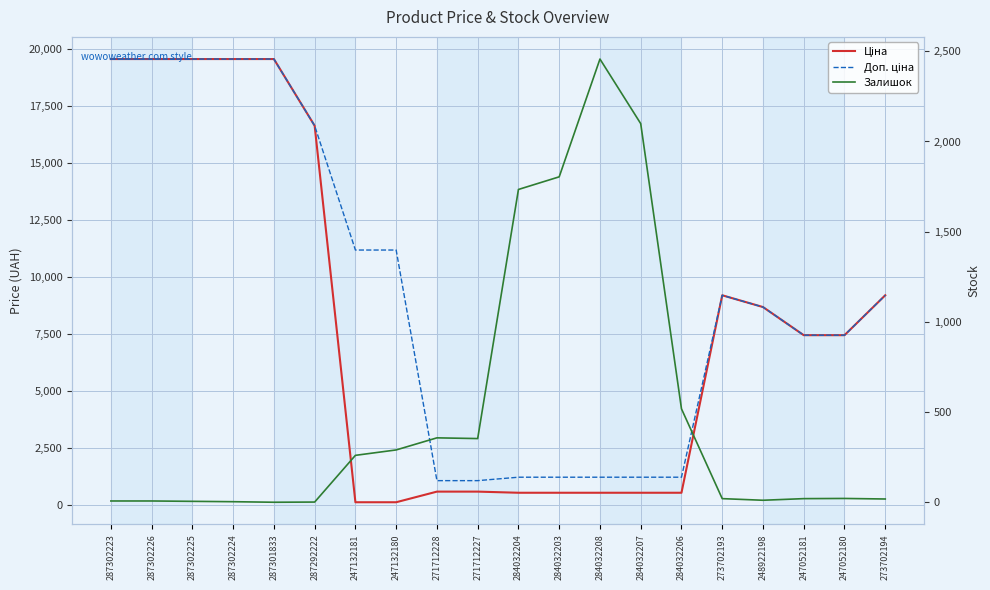

True or false: Ціна has more than 1 interior local peaks.

False